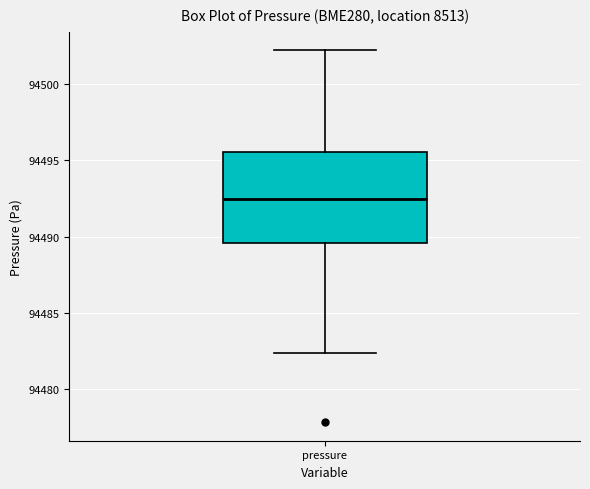

Transcribe this box plot: give where the median line is, the range the box spans, and where the two whiskers end, as read against the y-axis. The values are not printed on the chart, so give them approximately, as read against the axis.

median 94492.5, box 94489.5 to 94495.5, whiskers 94482.5 to 94502.0